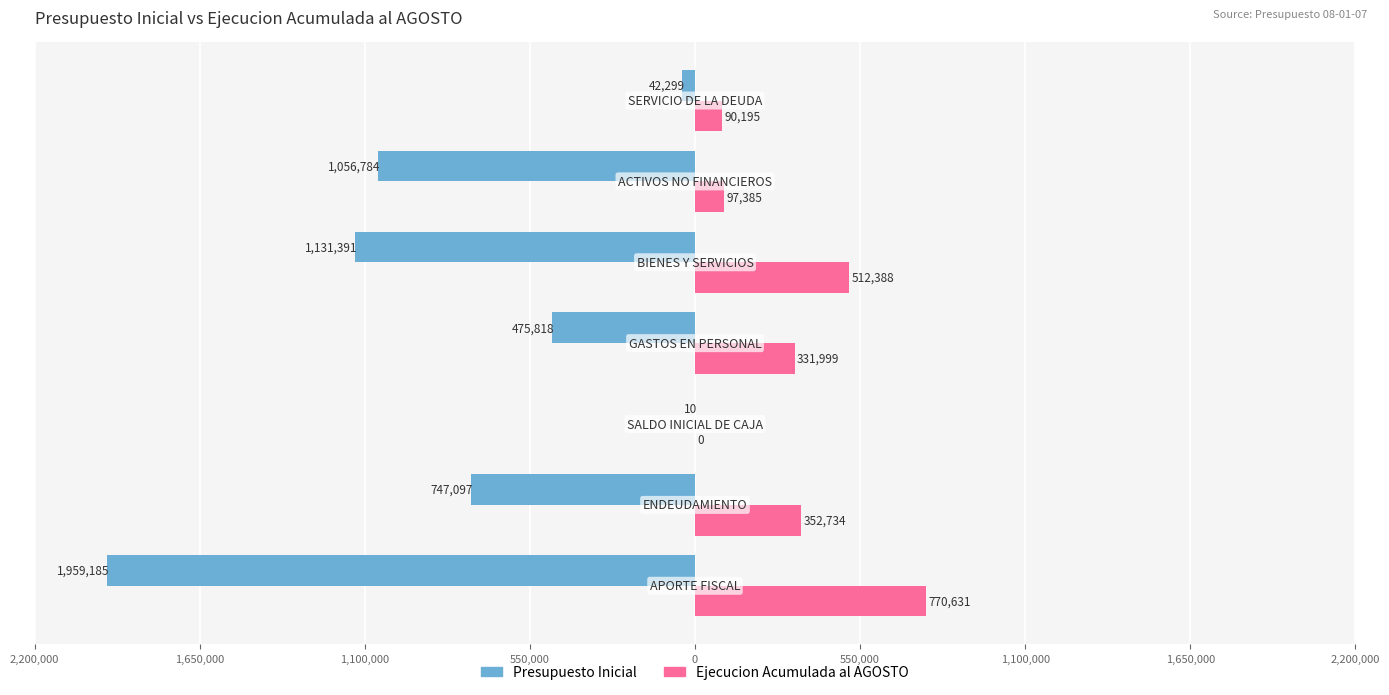

What are all the series names shown in the legend?

Presupuesto Inicial, Ejecucion Acumulada al AGOSTO